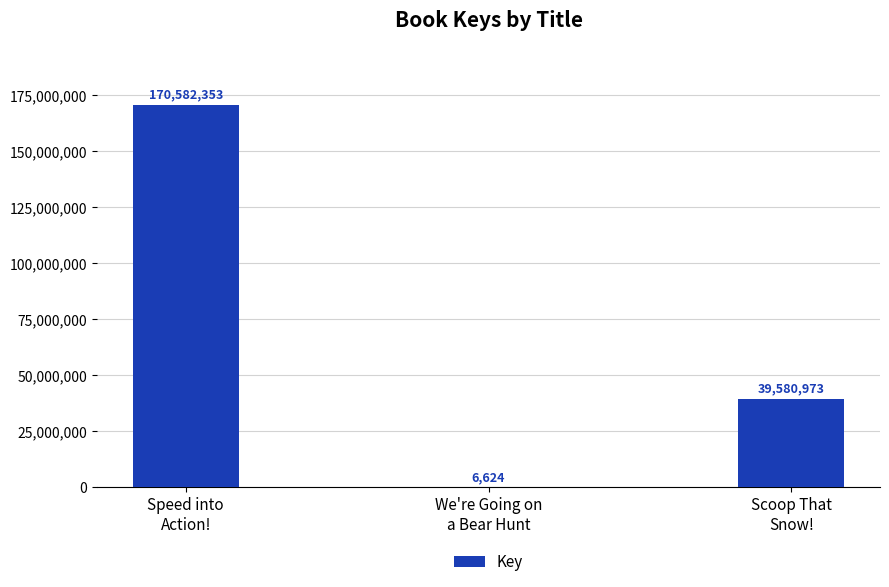

What is the greatest value displayed?

170582353